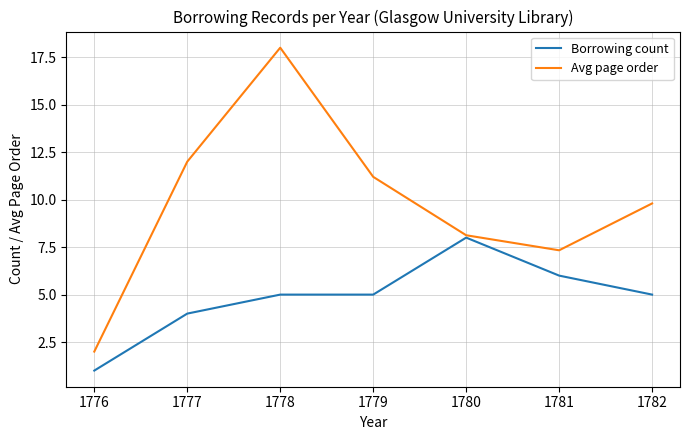

How many lines are shown in the chart?

2